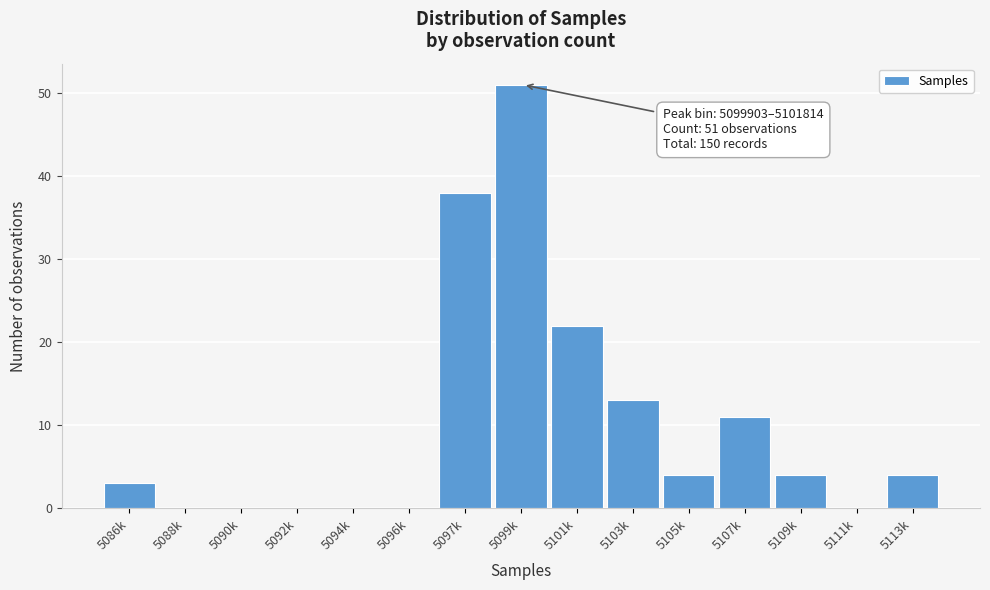

Reading left to right, extract all data points from this chart.

5086k=3	5088k=0	5090k=0	5092k=0	5094k=0	5096k=0	5097k=38	5099k=51	5101k=22	5103k=13	5105k=4	5107k=11	5109k=4	5111k=0	5113k=4